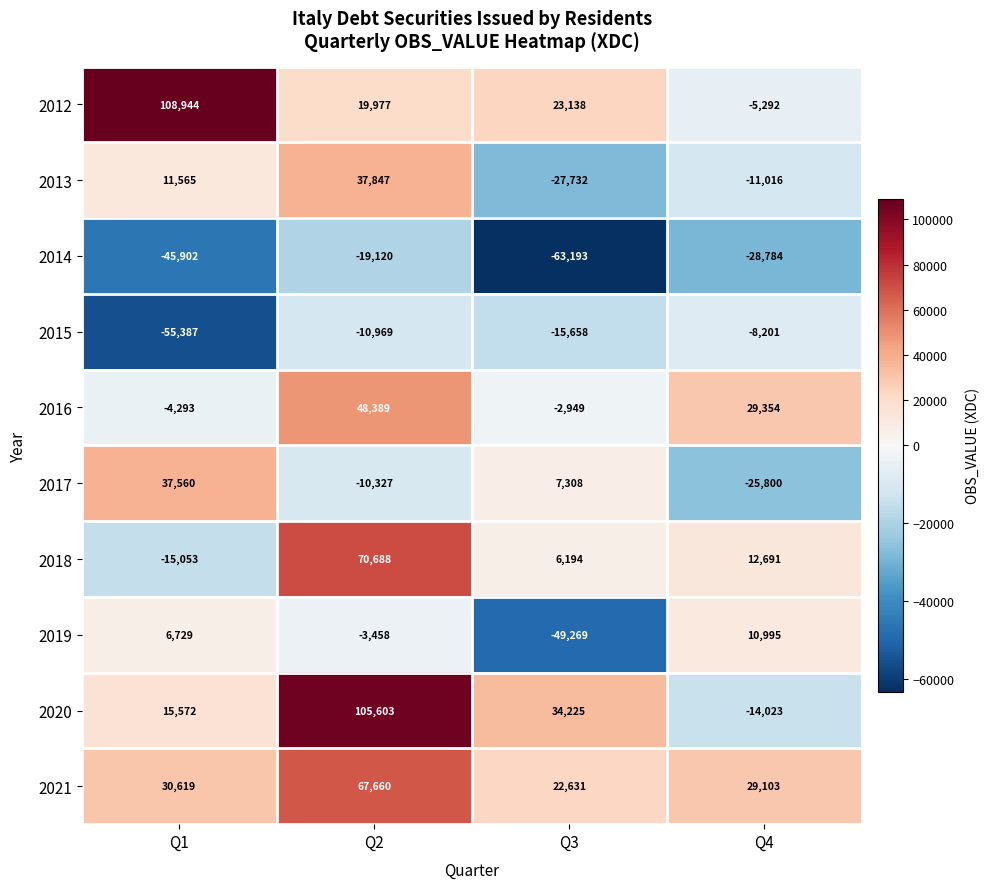

True or false: 2016 has a value of 29354 at Q4.

True